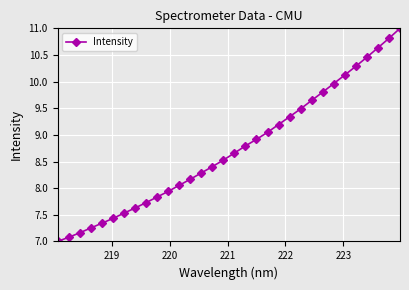

What is the minimum value shown in the chart?

7.0